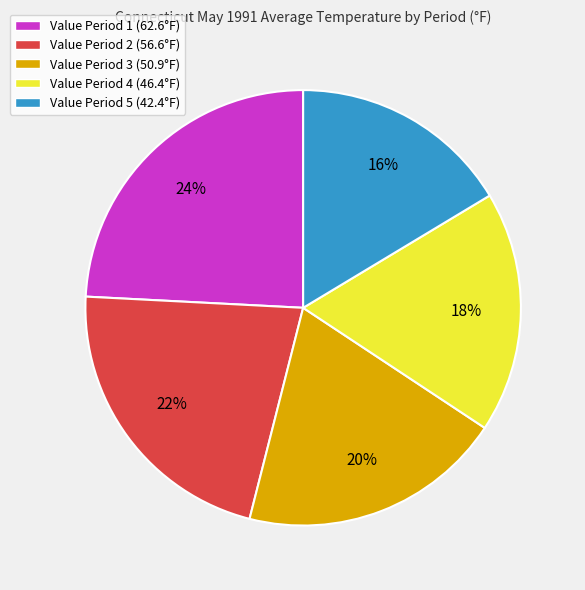

Is it true that Value Period 2 (56.6°F) is 15% of the pie?

False